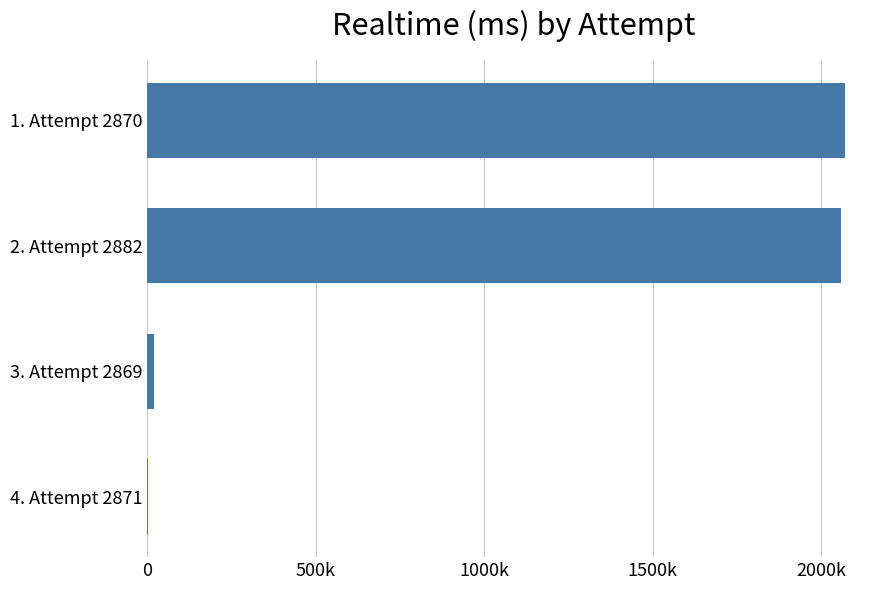

Are the bars horizontal?

Yes